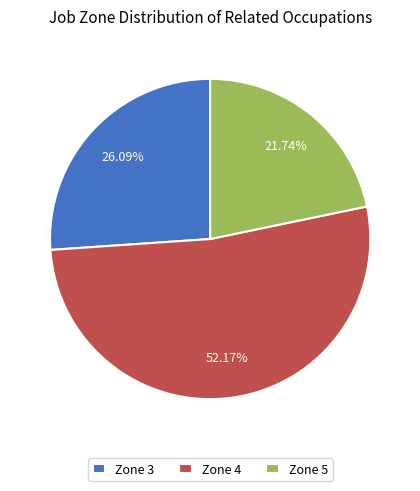

Rank the categories by value from highest to lowest.

Zone 4, Zone 3, Zone 5